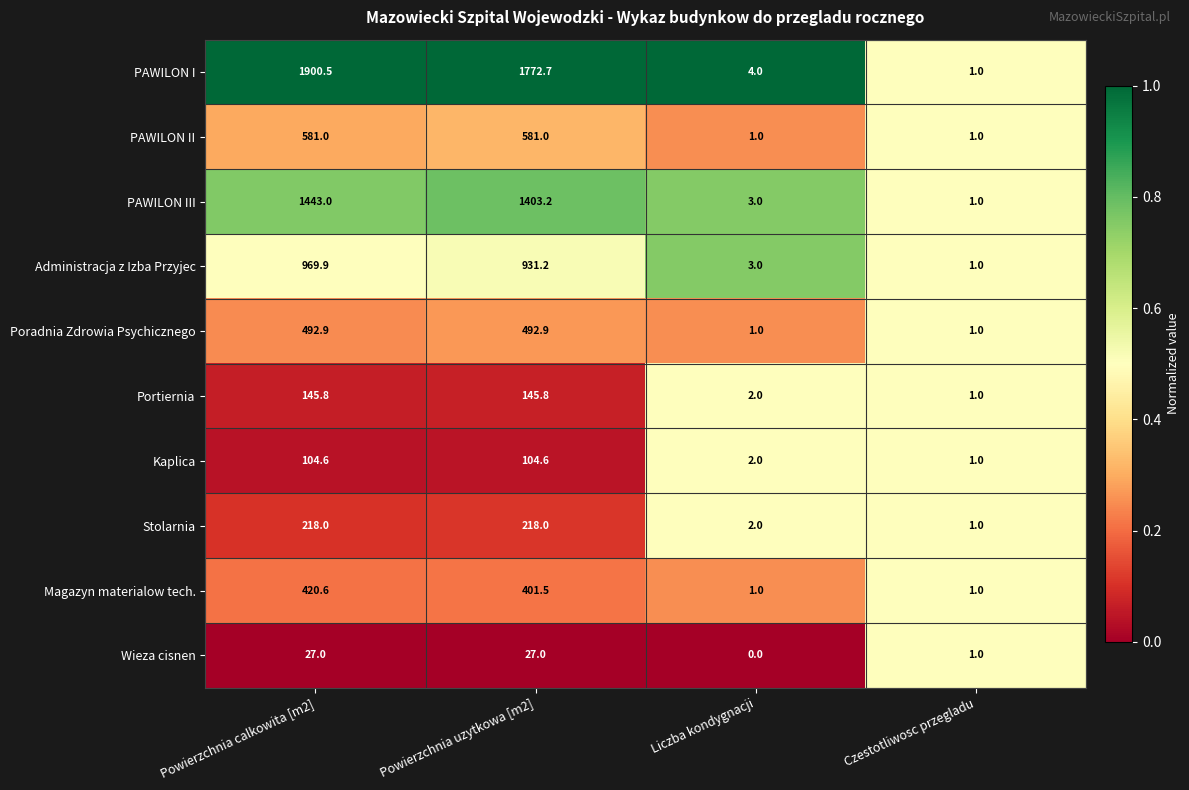

True or false: Administracja z Izba Przyjec has a value of 931.2 at Powierzchnia uzytkowa [m2].

True